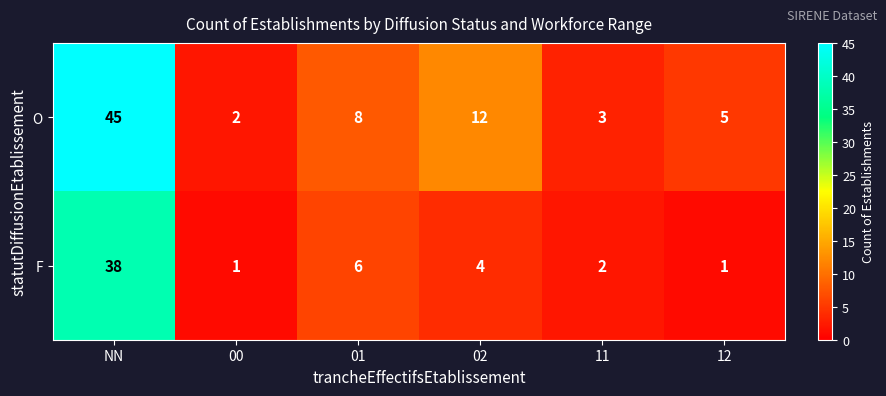

The value of O at 12 is 5. True or false?

True